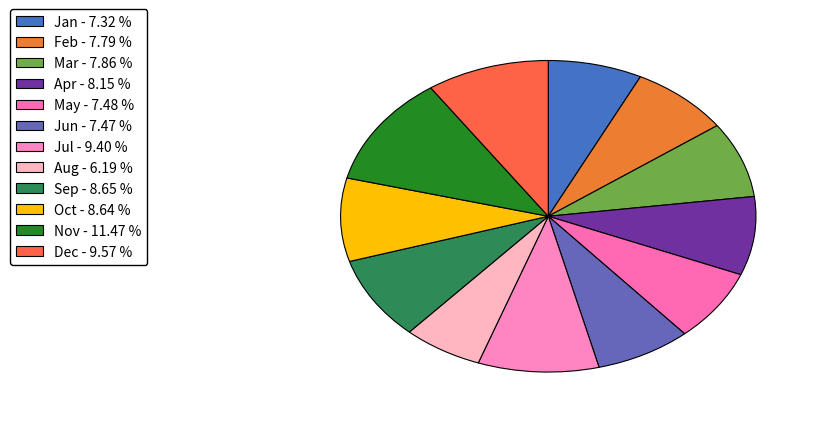

Which slice is the largest?

Nov